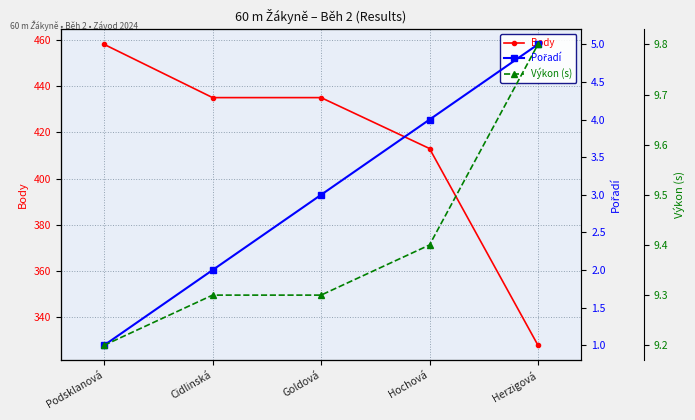

What position from the left is Herzigová?

5